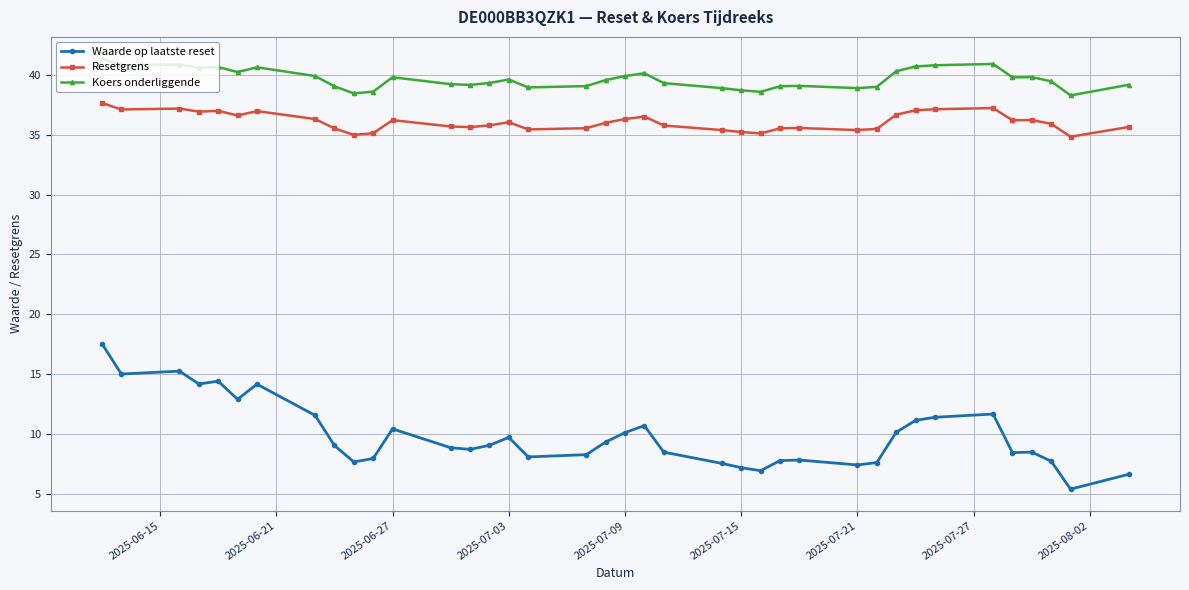

List the series in order of their peak value, lowest first.

Waarde op laatste reset, Resetgrens, Koers onderliggende